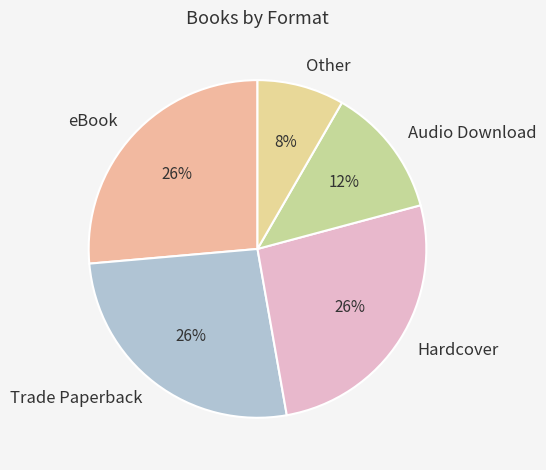

The Trade Paperback slice represents 26% of the pie. True or false?

True